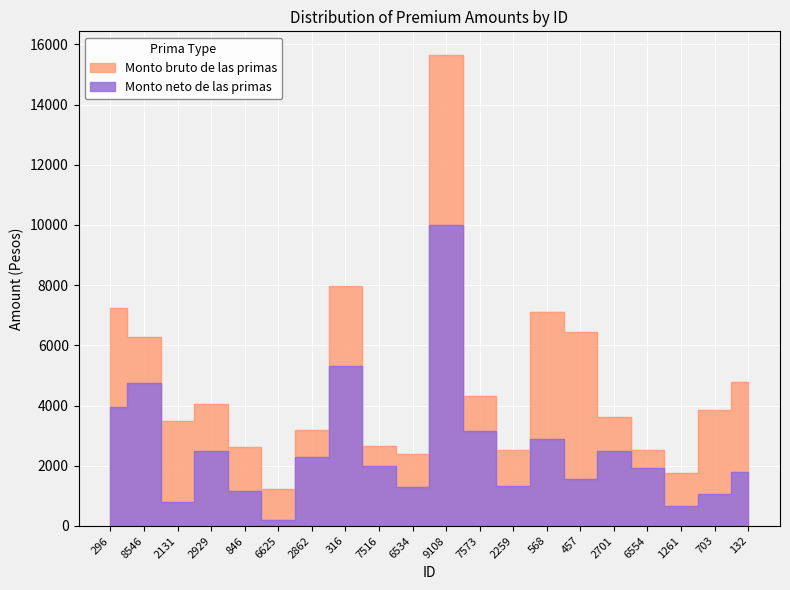

What is the approximate value of Monto bruto de las primas at 703?

3865.3